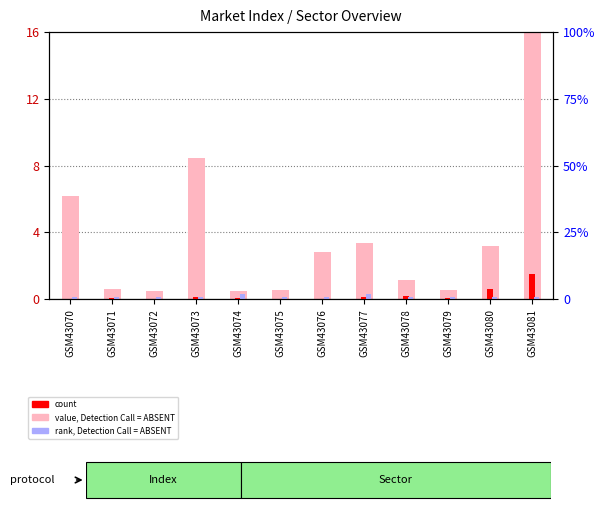

What are all the series names shown in the legend?

value, Detection Call = ABSENT, count, rank, Detection Call = ABSENT